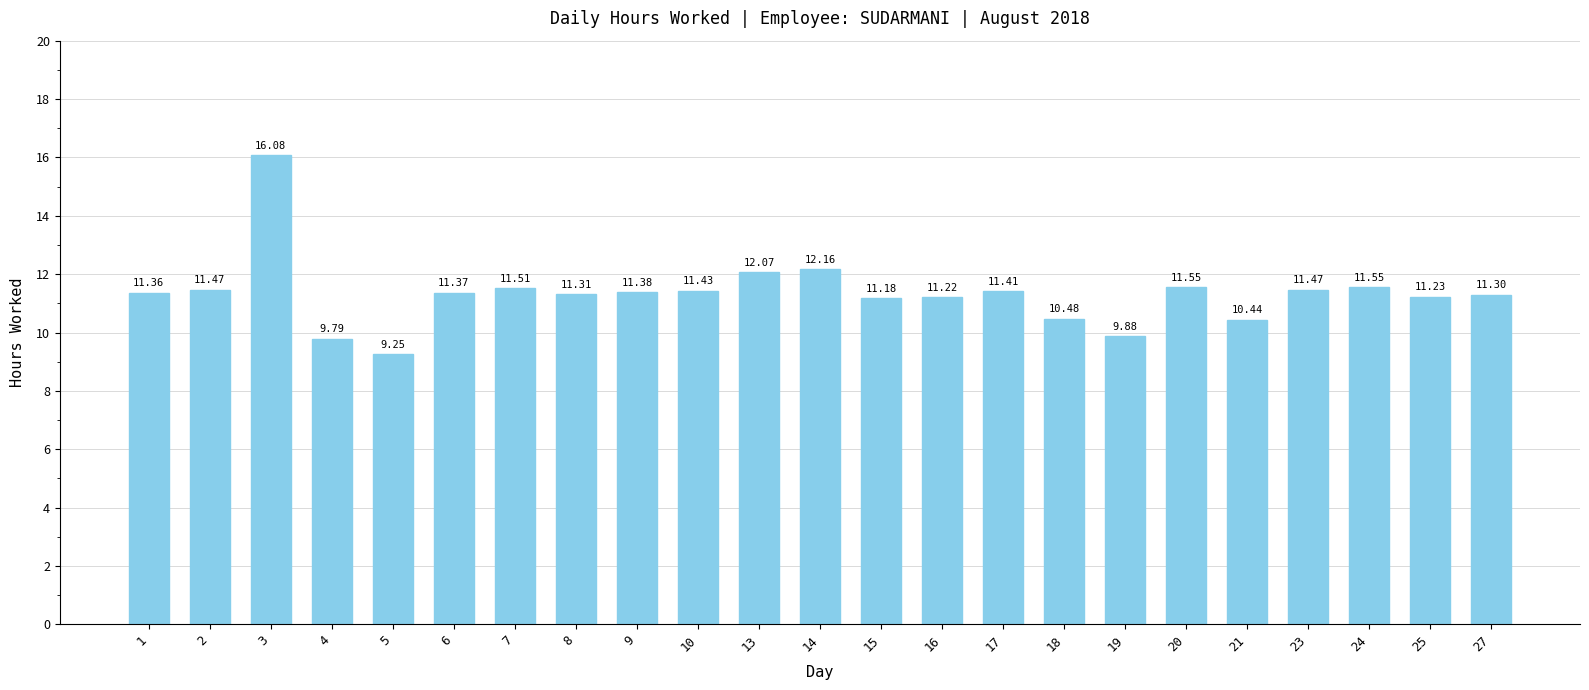

What is the difference between the maximum and minimum values?

6.8